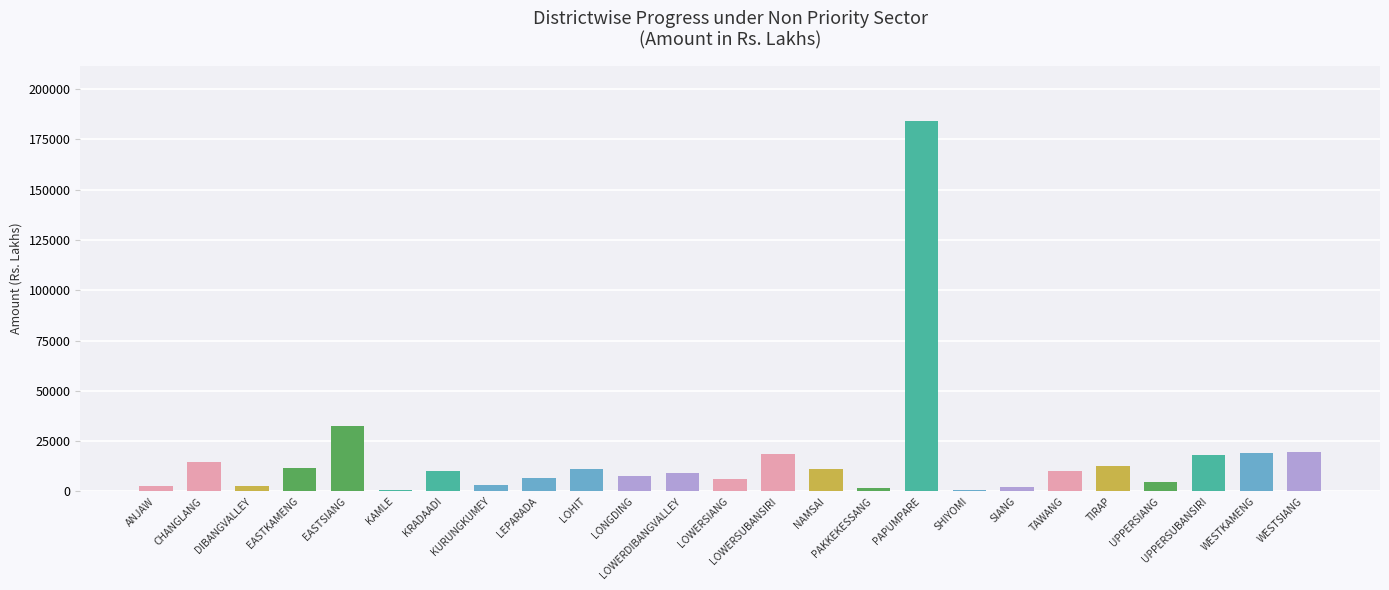

Where is the data nearest to the value 92364?

EASTSIANG